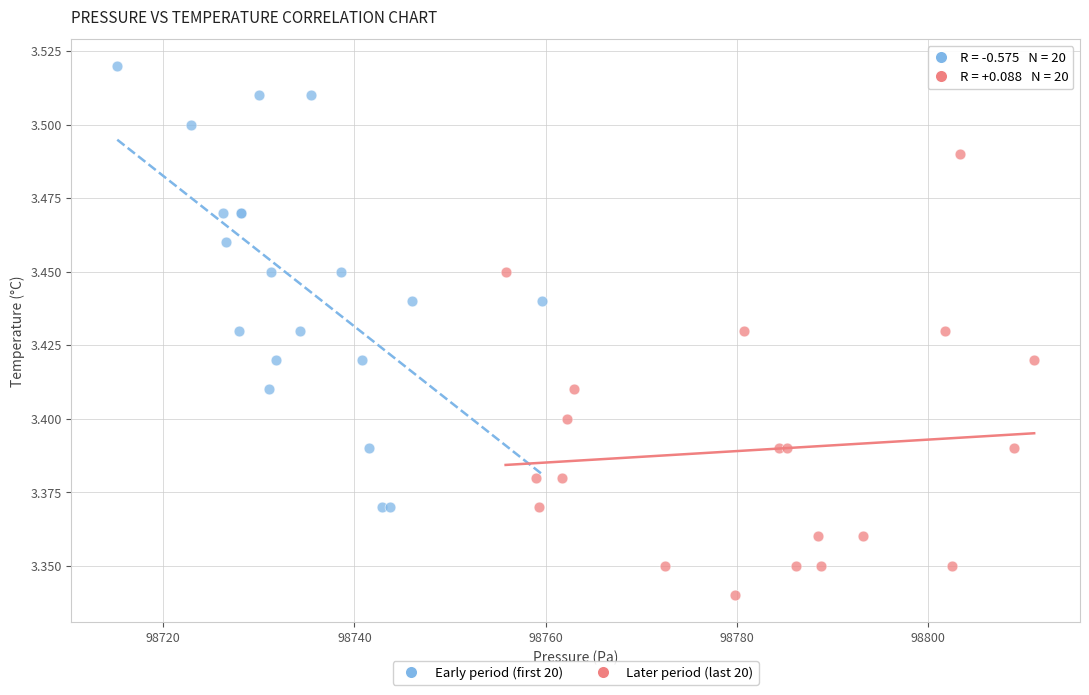

Which series reaches the minimum Y coordinate?

Later period (last 20)